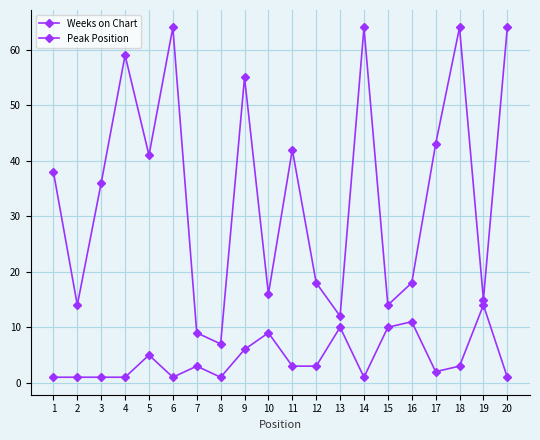

How many values in the Weeks on Chart series are below 38?

10